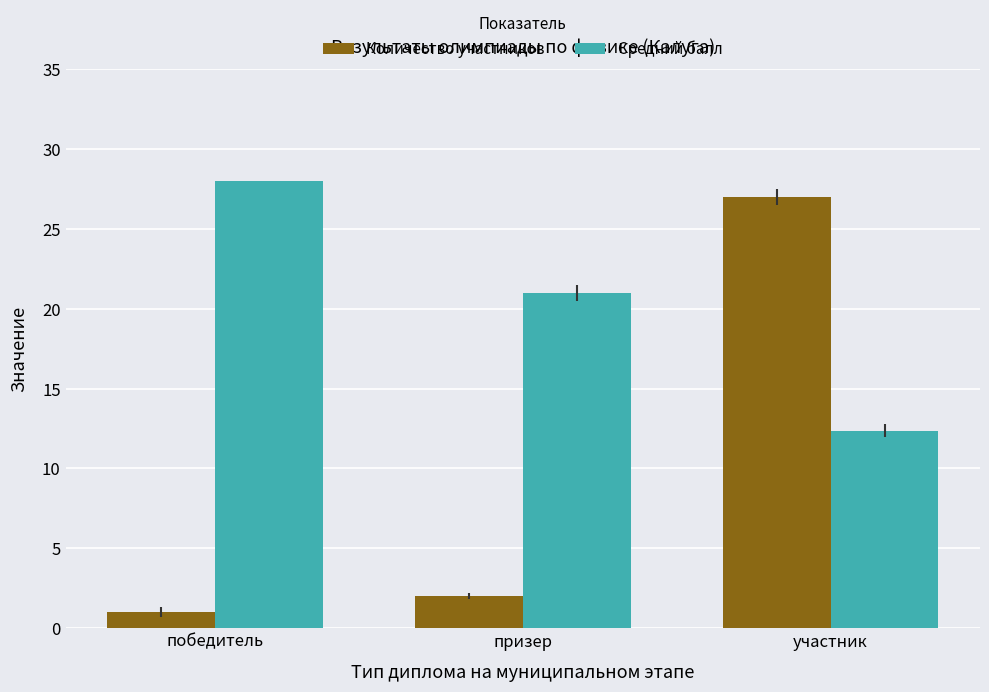

The value of Средний балл at победитель is 28.0. True or false?

True